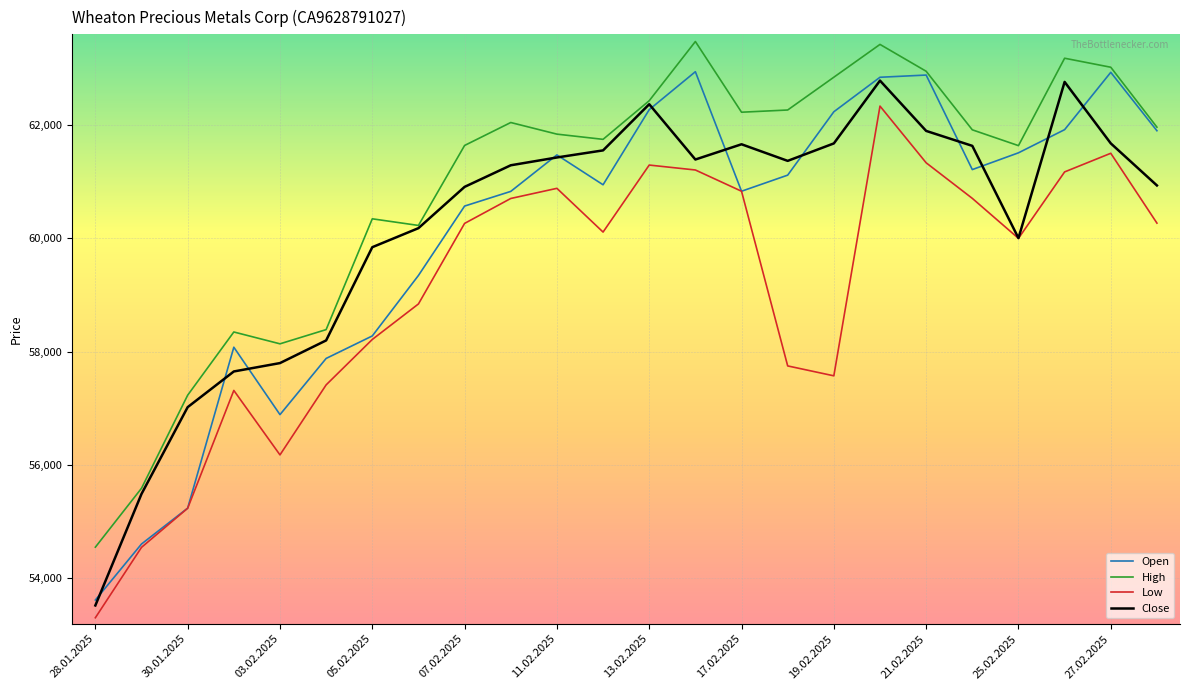

Which series has the widest spread of values?

Open